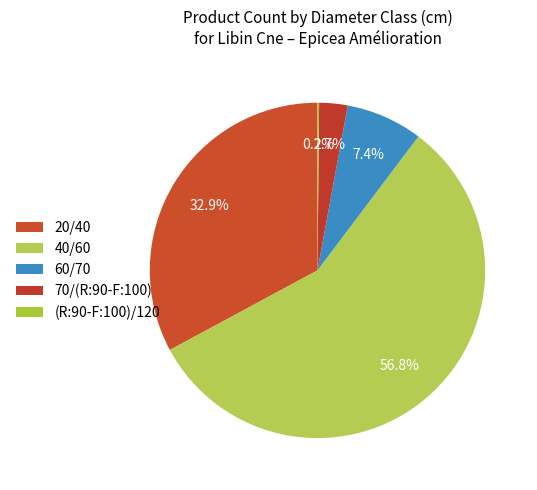

To the nearest percent, what portion does 20/40 represent?

33%